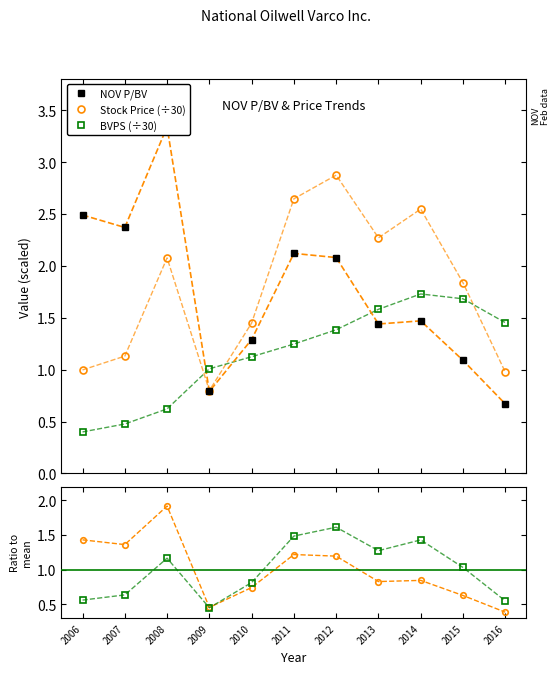

Reading right to left, extract all data points from this chart.

NOV P/BV: 2016=0.7	2015=1.1	2014=1.5	2013=1.4	2012=2.1	2011=2.1	2010=1.3	2009=0.8	2008=3.3	2007=2.4	2006=2.5
Stock Price (÷30): 2016=1.0	2015=1.8	2014=2.5	2013=2.3	2012=2.9	2011=2.6	2010=1.4	2009=0.8	2008=2.1	2007=1.1	2006=1.0
BVPS (÷30): 2016=1.5	2015=1.7	2014=1.7	2013=1.6	2012=1.4	2011=1.2	2010=1.1	2009=1.0	2008=0.6	2007=0.5	2006=0.4
P/BV ratio: 2016=0.4	2015=0.6	2014=0.8	2013=0.8	2012=1.2	2011=1.2	2010=0.7	2009=0.5	2008=1.9	2007=1.4	2006=1.4
Price ratio: 2016=0.5	2015=1.0	2014=1.4	2013=1.3	2012=1.6	2011=1.5	2010=0.8	2009=0.4	2008=1.2	2007=0.6	2006=0.6